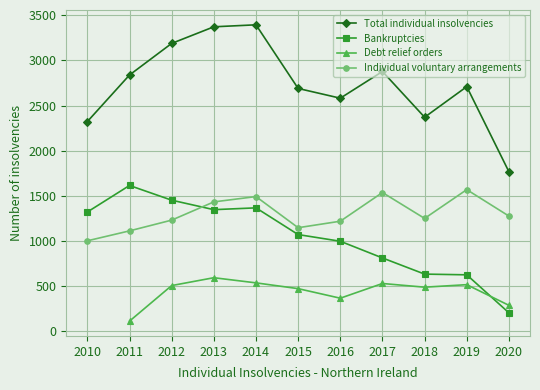

Which has a higher value, 2013 or 2015?

2013